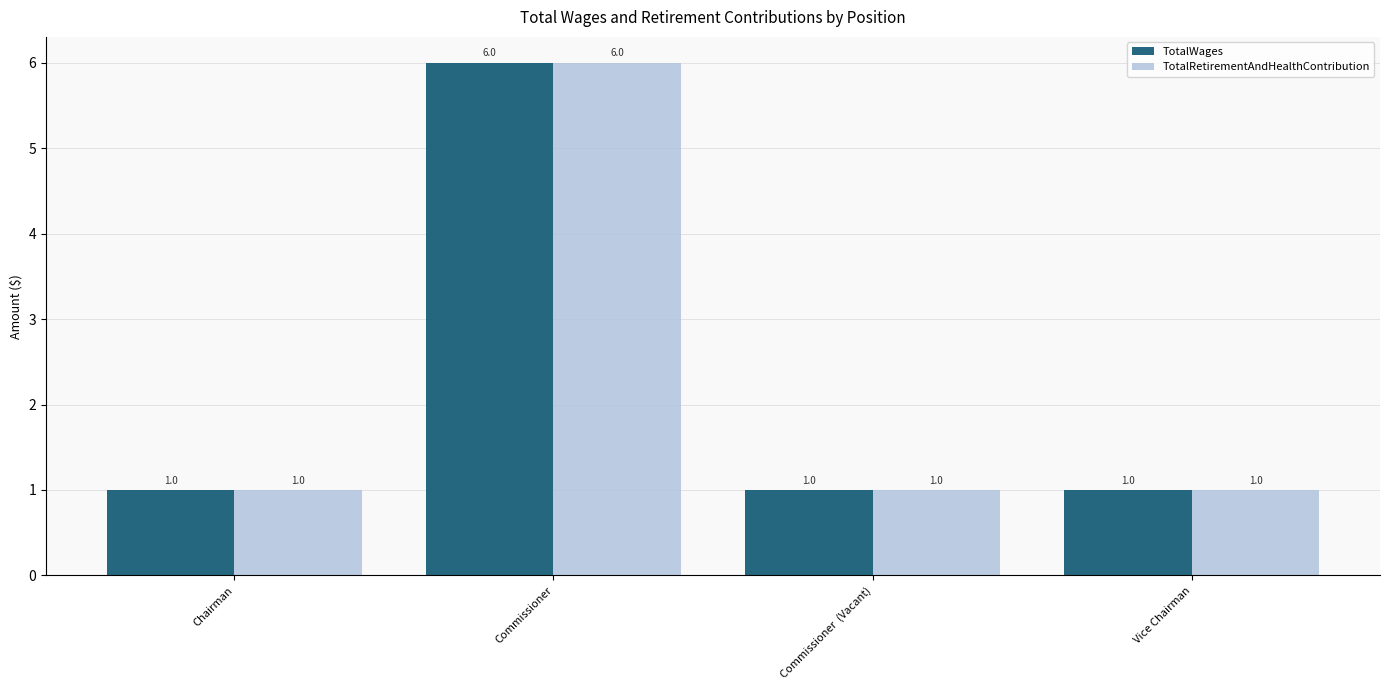

At how many categories does at least one series exceed 2?

1